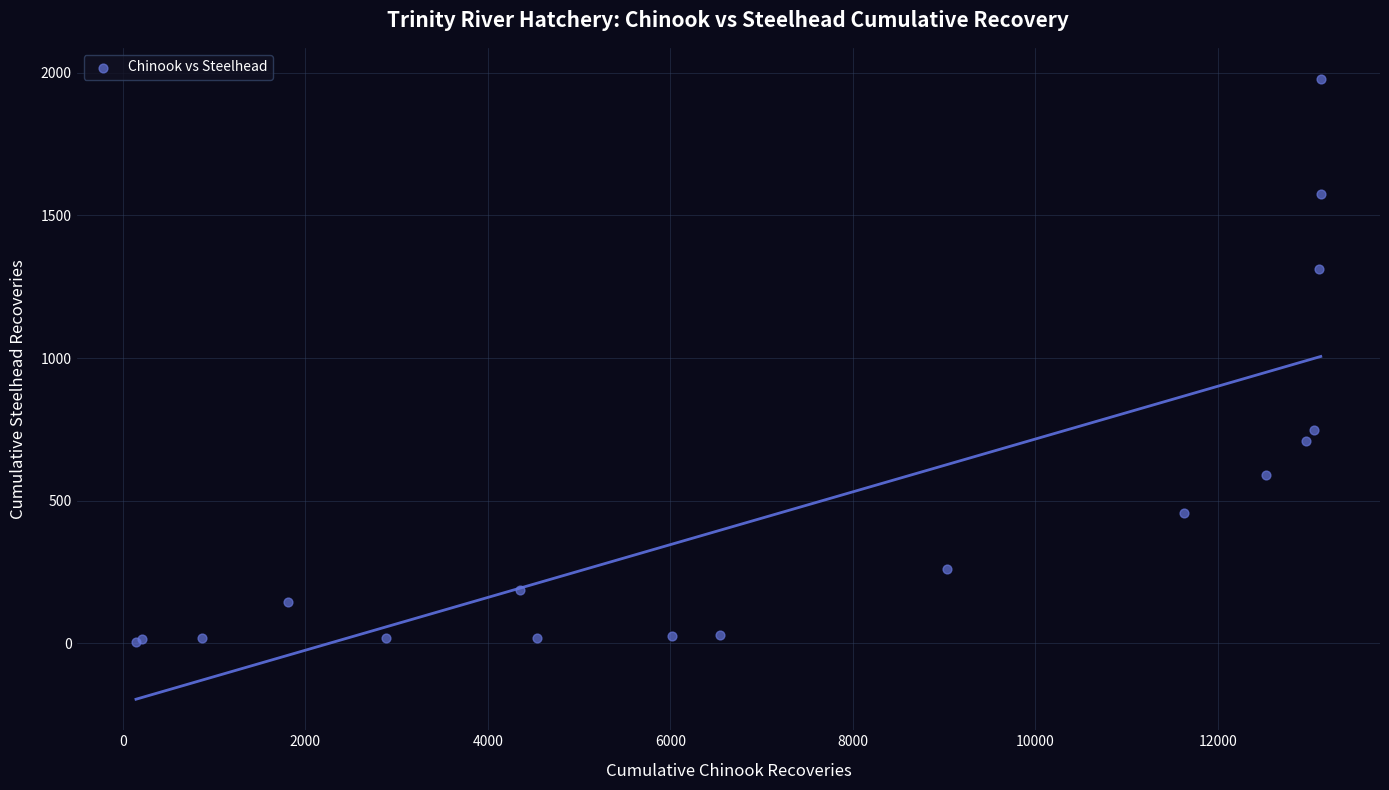

What Y value in the scatter plot is closest to 992?

748